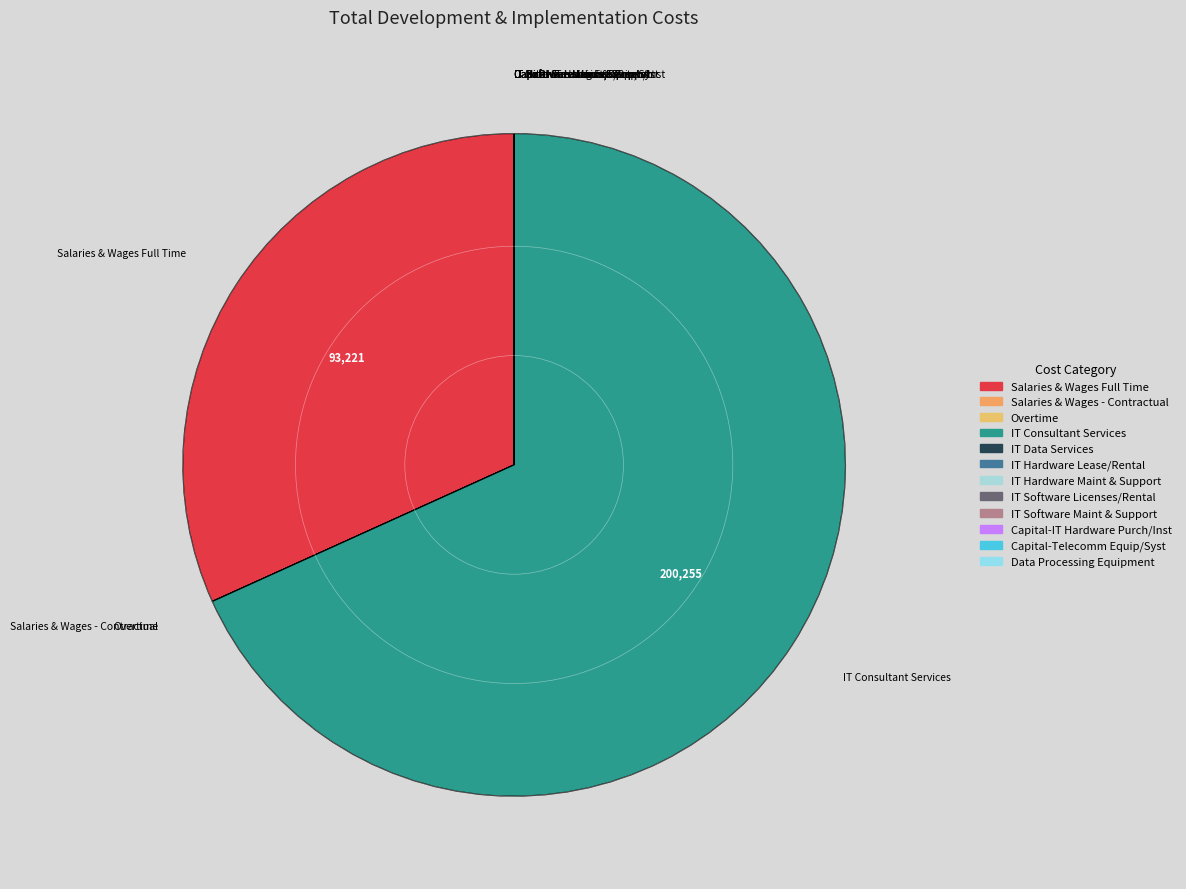

What is the majority slice?

IT Consultant Services